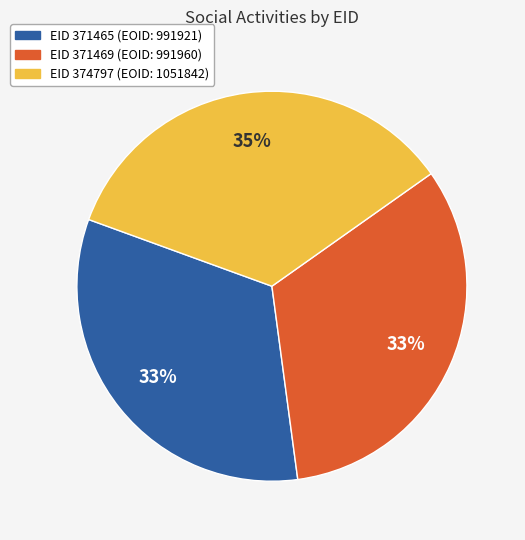

Does any single category account for the majority?

No